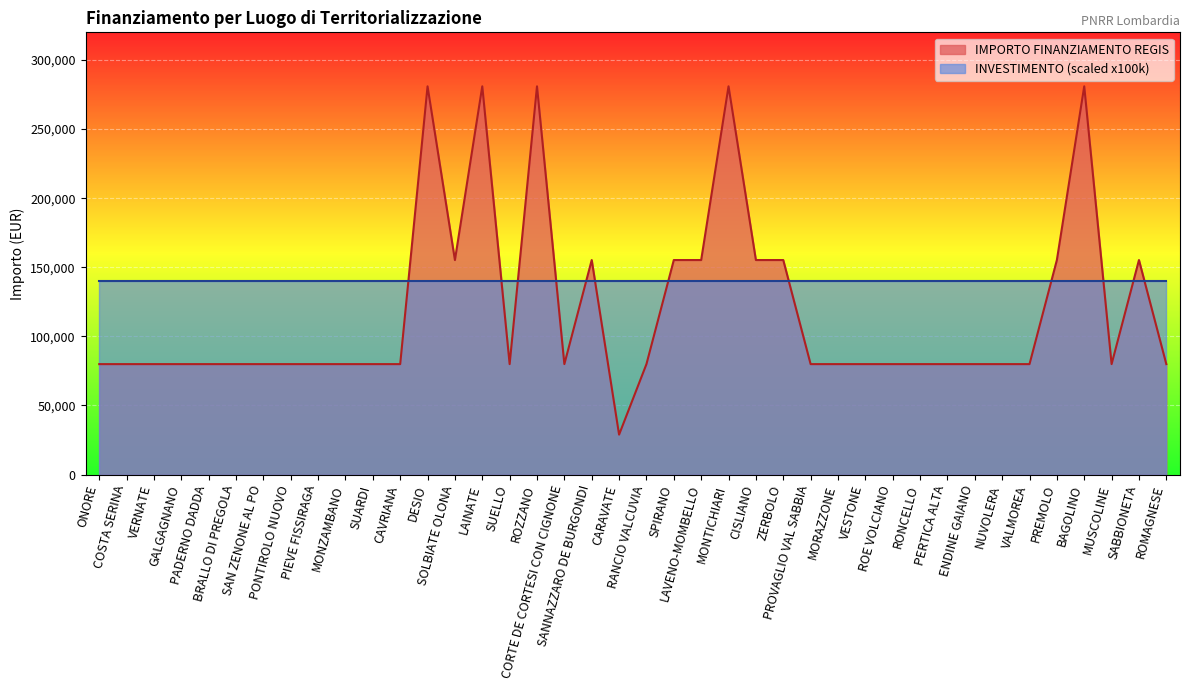

What is the label of the 34th point from the right?

SAN ZENONE AL PO